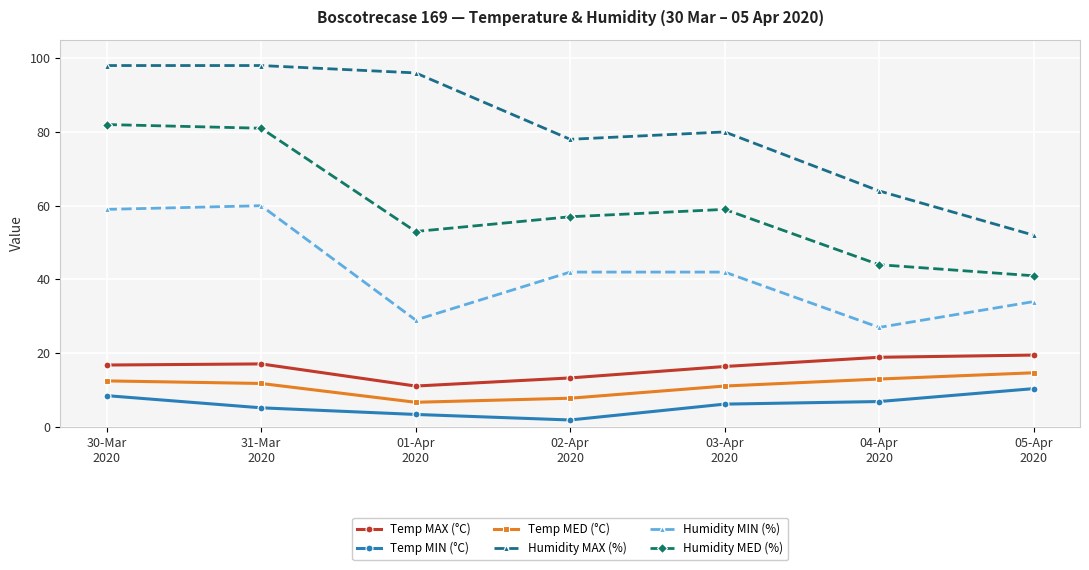

What is the value of the Temp MAX (°C) point at the 5th from the left?

16.4